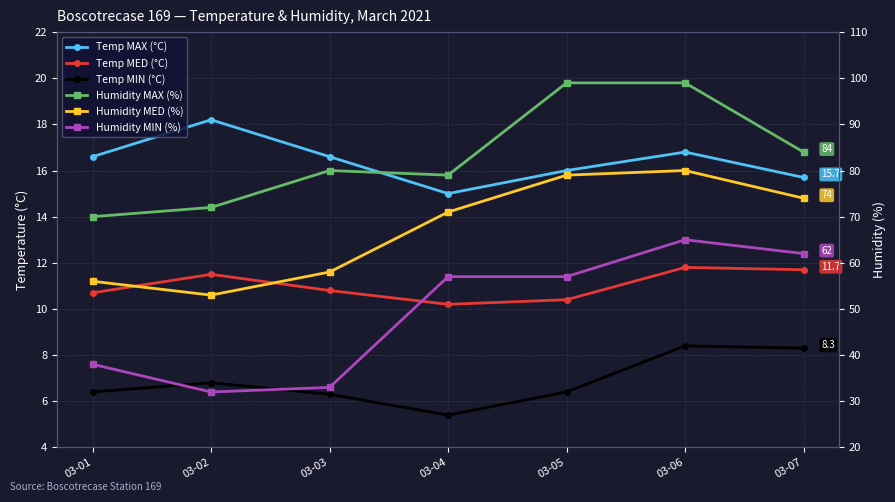

Which label corresponds to the largest value in the chart?

03-05